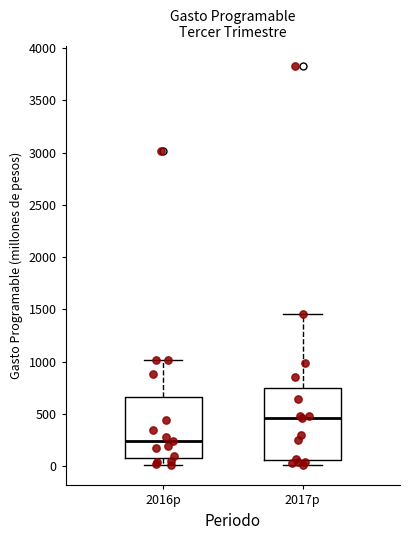

Reading left to right, read every box against the y-axis: the position of its median line, the range the box covers, and the ends of its whiskers. The values are not printed on the chart, so give them approximately, as read against the axis.

2016p: median 250, box 50 to 650, whiskers 0 to 1000
2017p: median 450, box 50 to 750, whiskers 0 to 1450